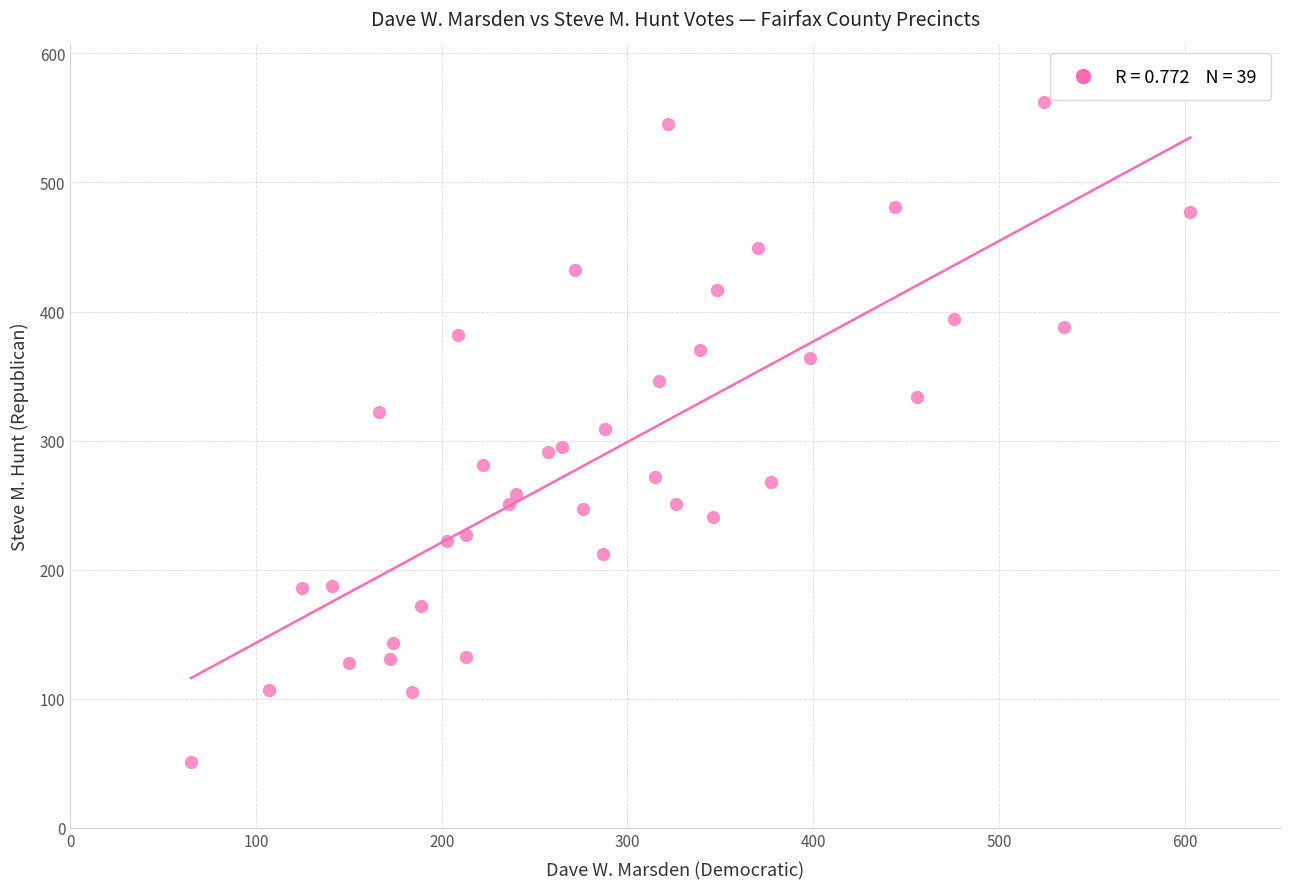

What is the range of X values (max minus min)?

538